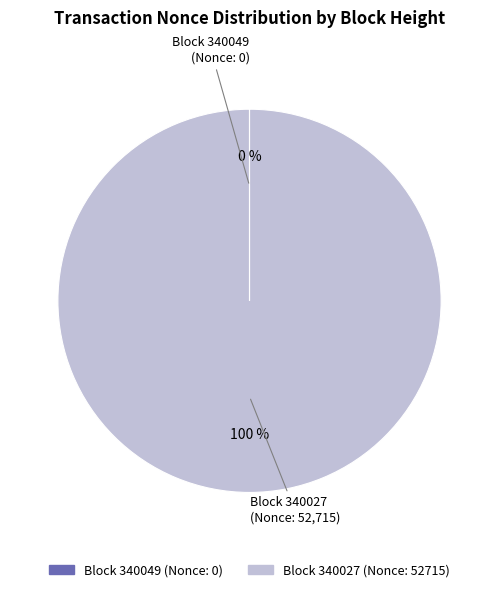

To the nearest percent, what is the difference between the largest and smallest slice percentages?

100%